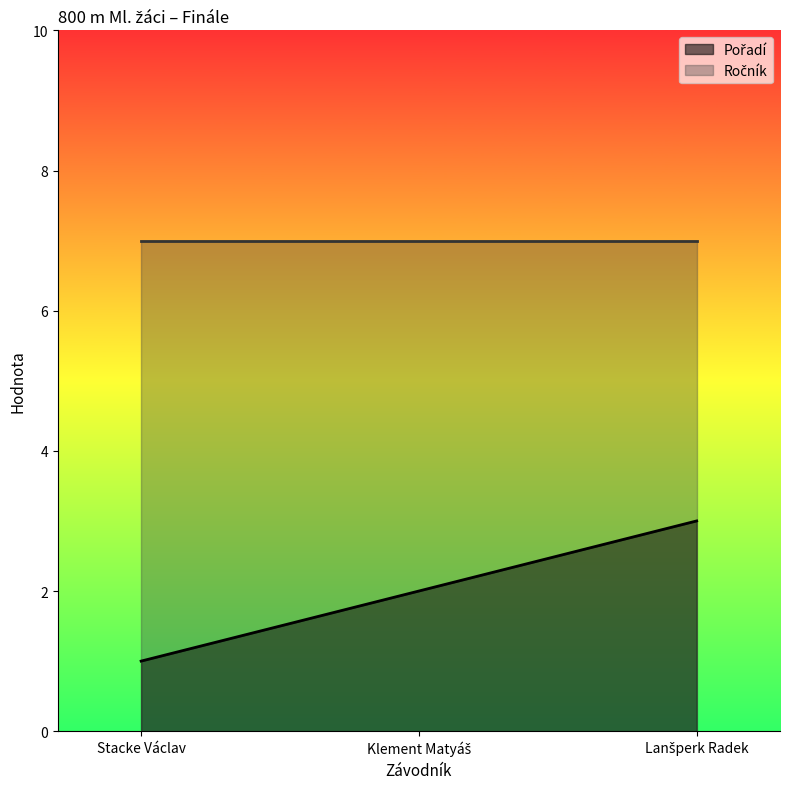

What is the sum of the values at Stacke Václav and Klement Matyáš?

3